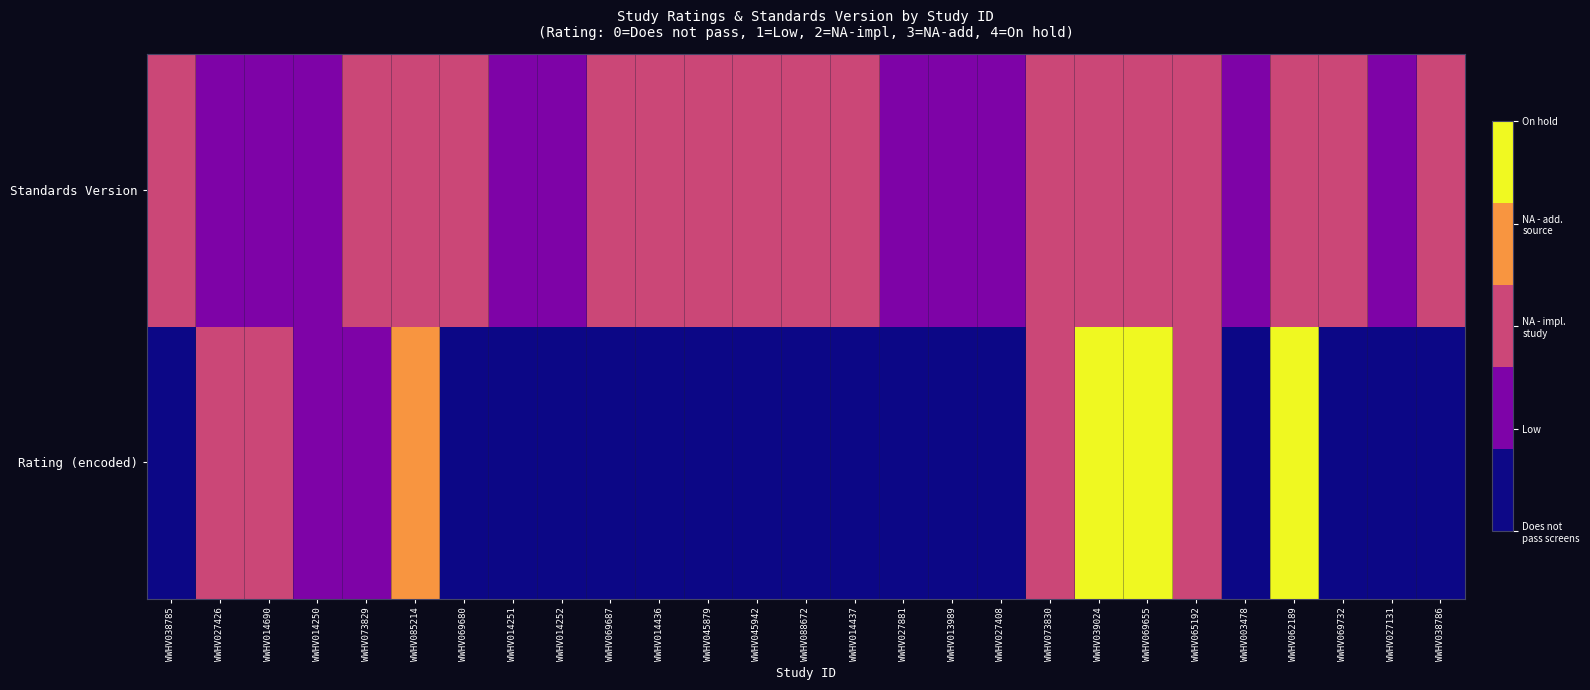

At which category does the chart reach its minimum across all series?

WWHV038785